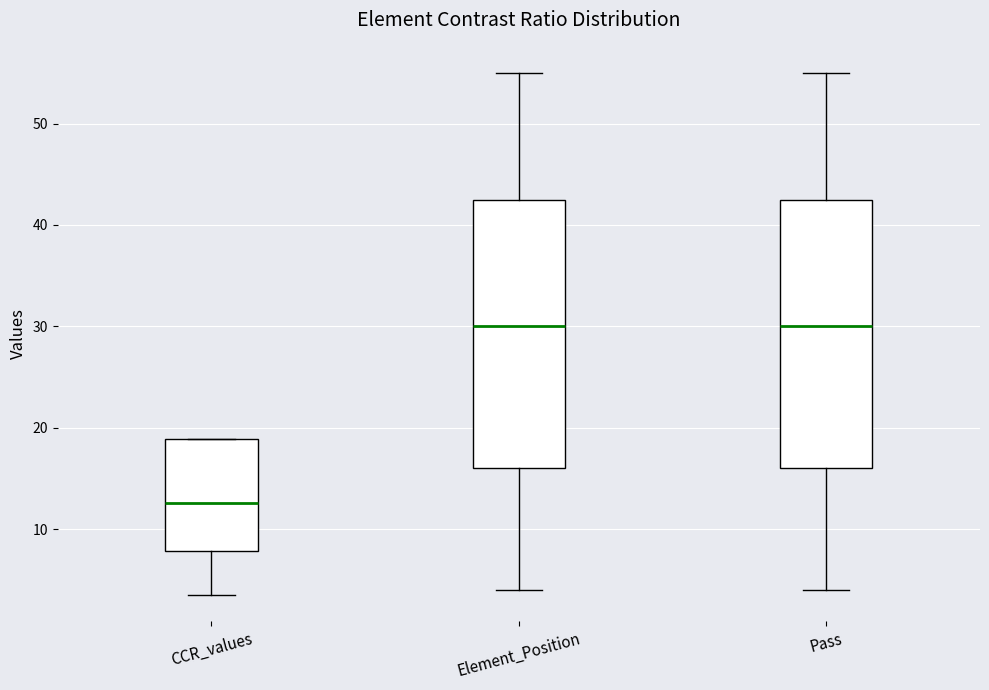

Reading left to right, transcribe this box plot: for each box, give where its median line is, the range the box spans, and where its two whiskers end, as read against the y-axis. The values are not printed on the chart, so give them approximately, as read against the axis.

CCR_values: median 13, box 8 to 19, whiskers 4 to 19
Element_Position: median 30, box 16 to 43, whiskers 4 to 55
Pass: median 30, box 16 to 43, whiskers 4 to 55